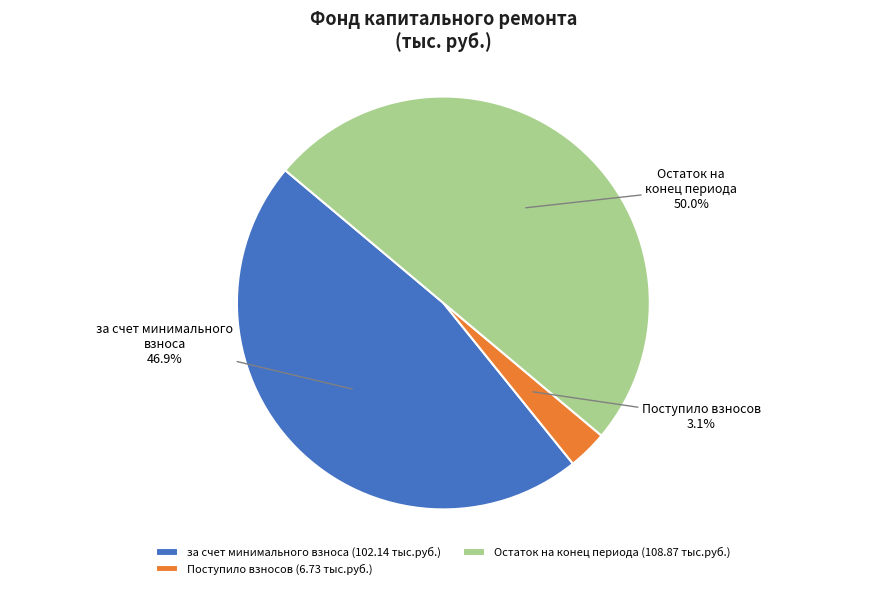

Is Поступило взносов the majority of the pie?

No